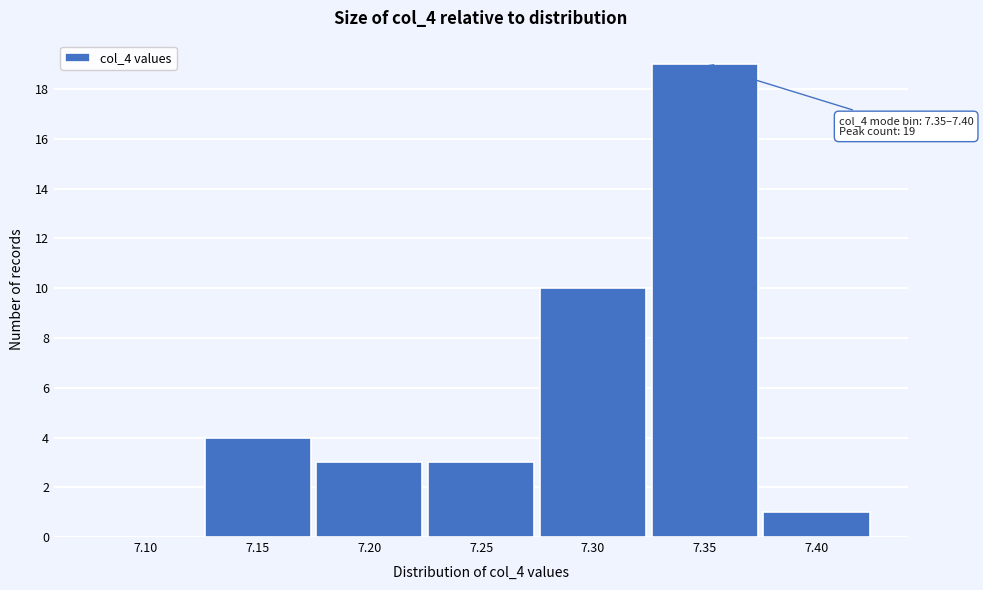

Reading left to right, list all the values displayed in this chart.

7.10=0	7.15=4	7.20=3	7.25=3	7.30=10	7.35=19	7.40=1